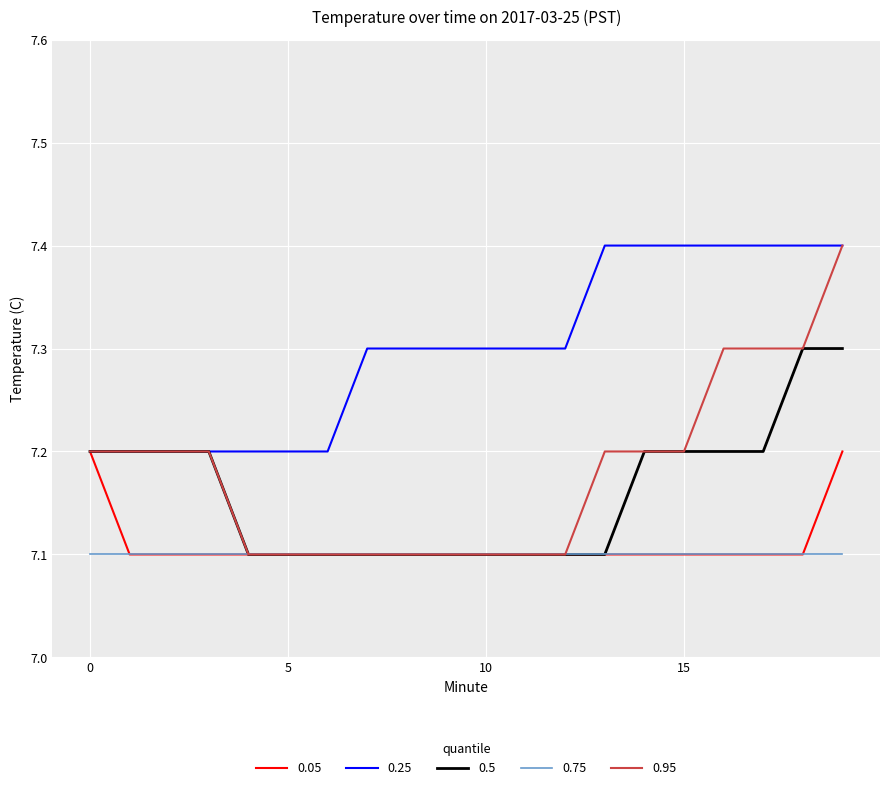

What is the maximum value shown in the chart?

7.4